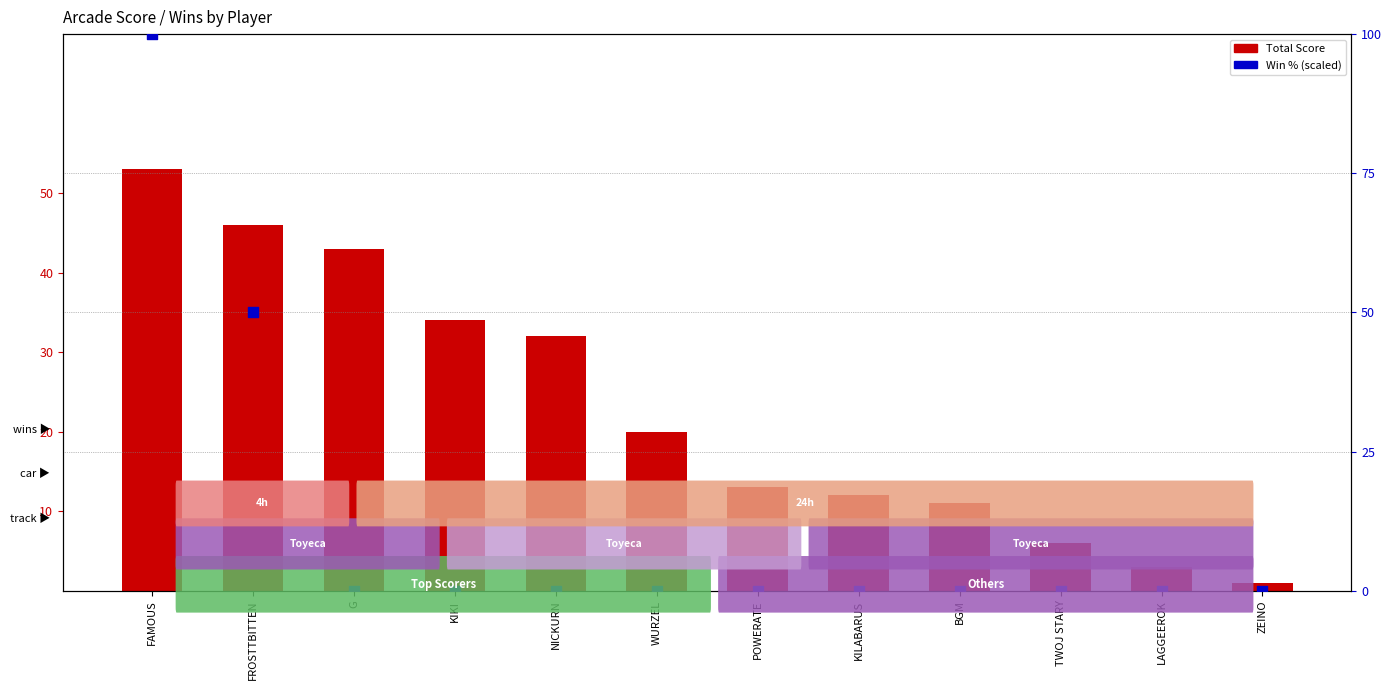

Is the value of Total Score at WURZEL greater than the value of Win % at ZEINO?

Yes